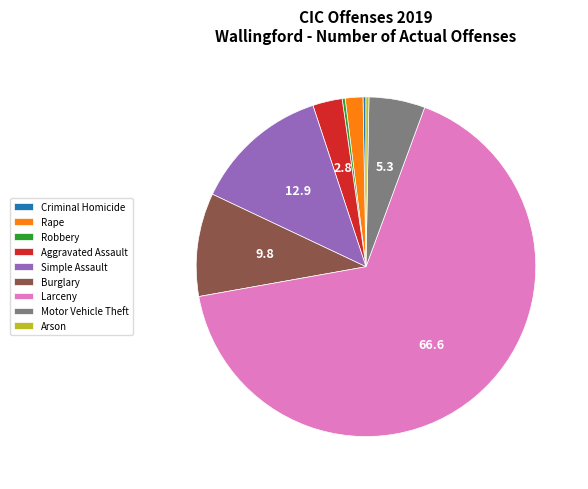

Is it true that Motor Vehicle Theft is 11% of the pie?

False